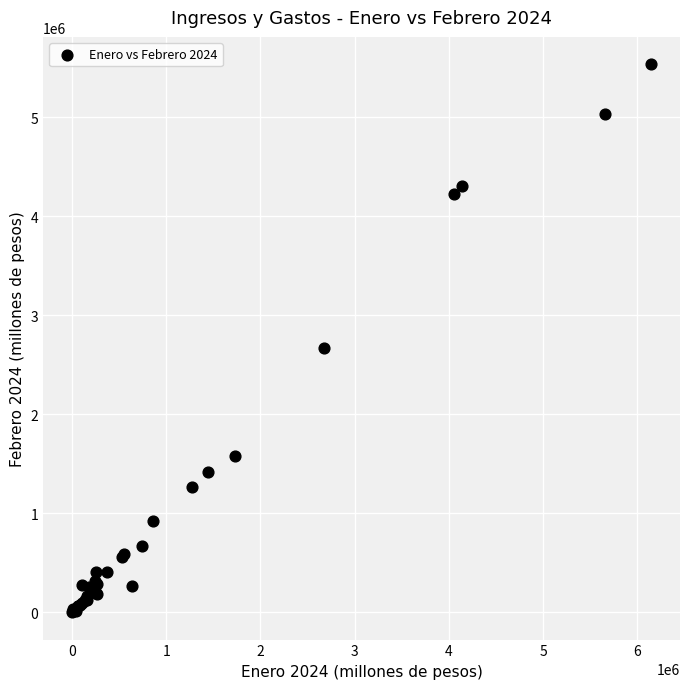

What Y value in the scatter plot is closest to 2767833?

2665757.8